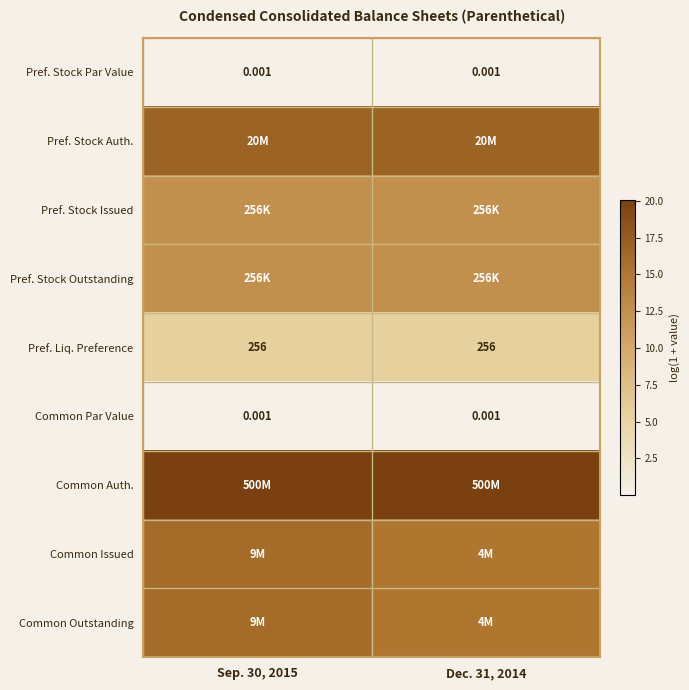

Rank the categories by Common Outstanding value from lowest to highest.

Dec. 31, 2014, Sep. 30, 2015